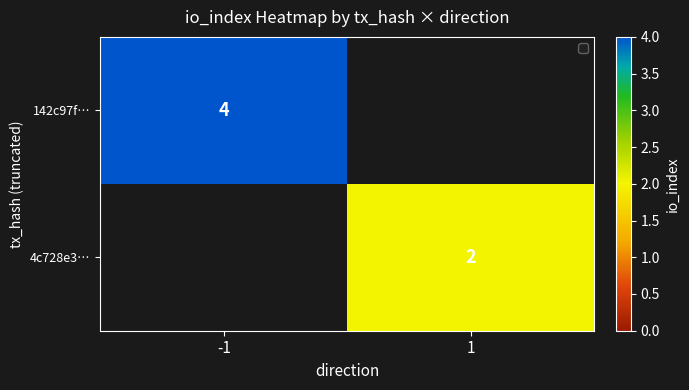

The value of 142c97f… at -1 is 4. True or false?

True